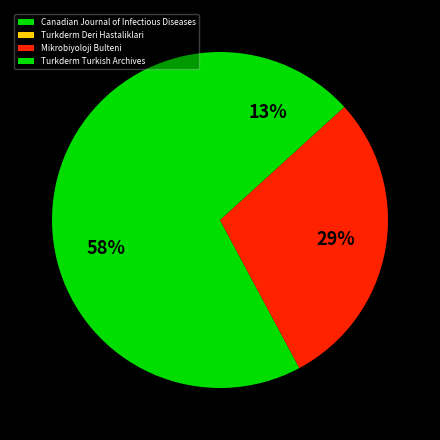

True or false: Canadian Journal of Infectious Diseases accounts for 65% of the total.

False